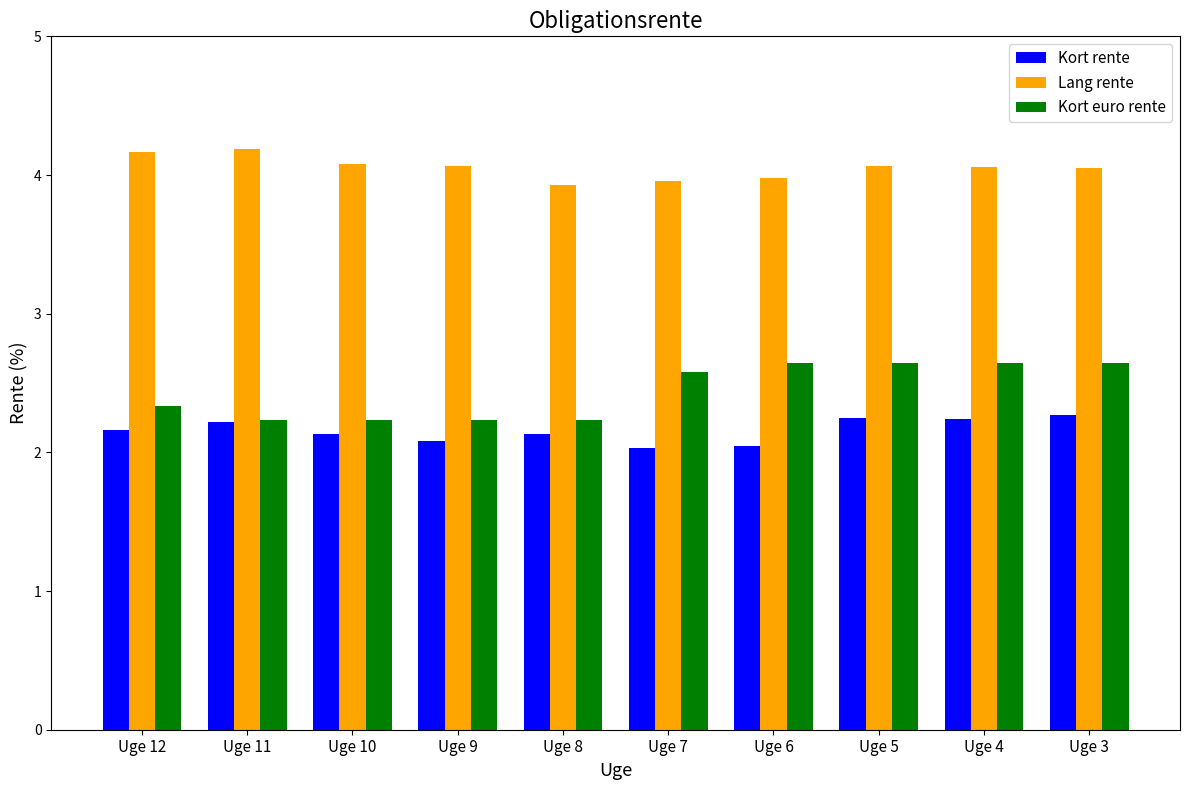

True or false: Kort rente has a value of 2.9 at Uge 4.

False